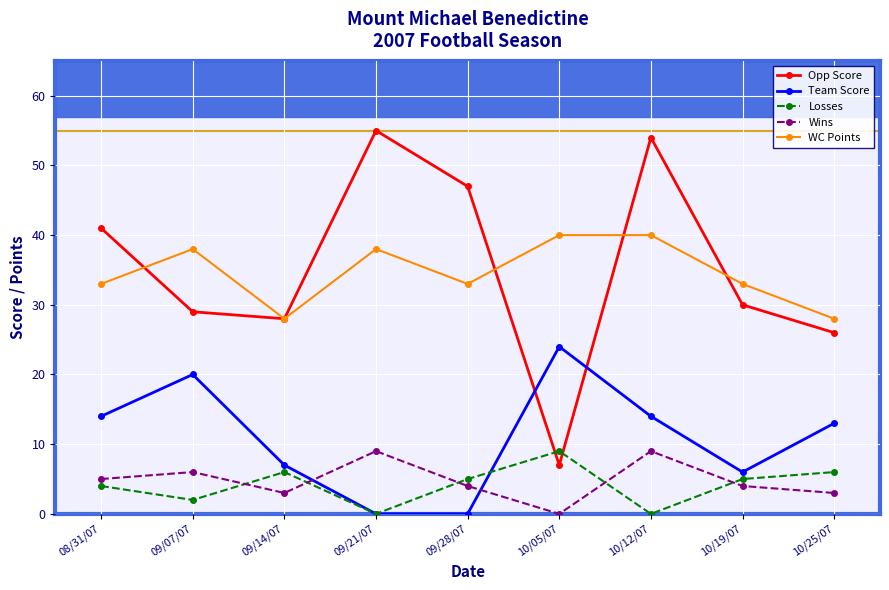

Reading right to left, list all the values displayed in this chart.

Opp Score: 10/25/07=26	10/19/07=30	10/12/07=54	10/05/07=7	09/28/07=47	09/21/07=55	09/14/07=28	09/07/07=29	08/31/07=41
Team Score: 10/25/07=13	10/19/07=6	10/12/07=14	10/05/07=24	09/28/07=0	09/21/07=0	09/14/07=7	09/07/07=20	08/31/07=14
Losses: 10/25/07=6	10/19/07=5	10/12/07=0	10/05/07=9	09/28/07=5	09/21/07=0	09/14/07=6	09/07/07=2	08/31/07=4
Wins: 10/25/07=3	10/19/07=4	10/12/07=9	10/05/07=0	09/28/07=4	09/21/07=9	09/14/07=3	09/07/07=6	08/31/07=5
WC Points: 10/25/07=28	10/19/07=33	10/12/07=40	10/05/07=40	09/28/07=33	09/21/07=38	09/14/07=28	09/07/07=38	08/31/07=33